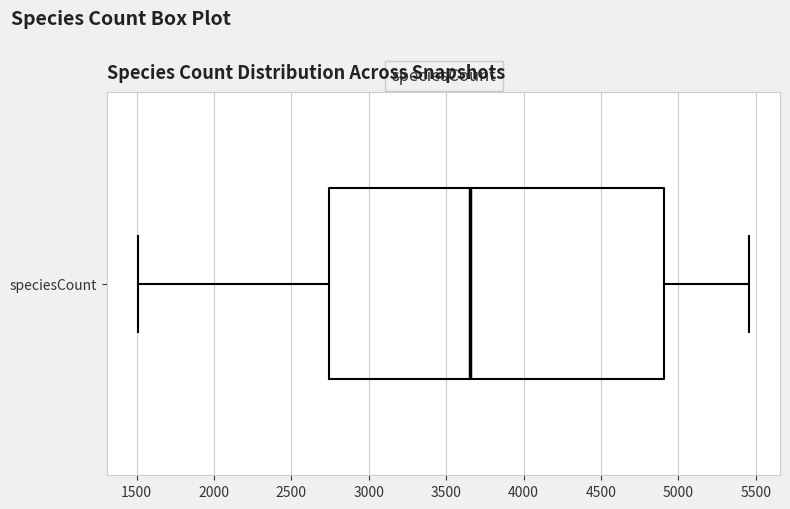

Read this box plot against the x-axis: the position of the median line, the range covered by the box, and the ends of both whiskers. The values are not printed on the chart, so give them approximately, as read against the axis.

median 3650, box 2750 to 4900, whiskers 1500 to 5450